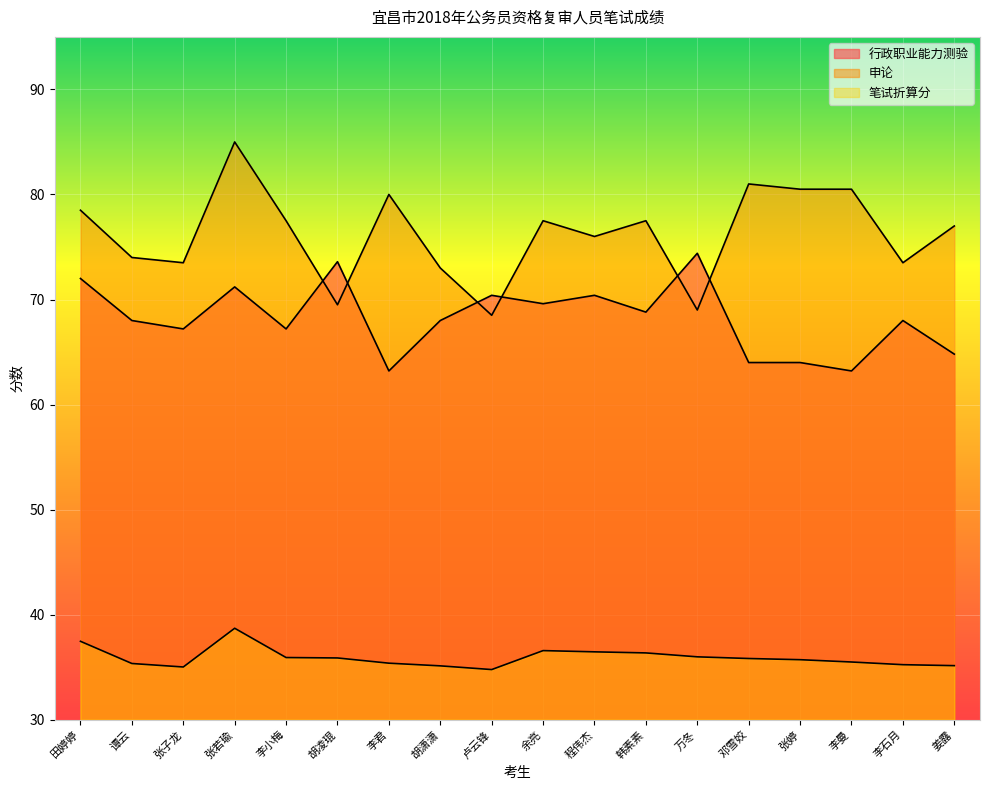

How many series are shown in this chart?

3